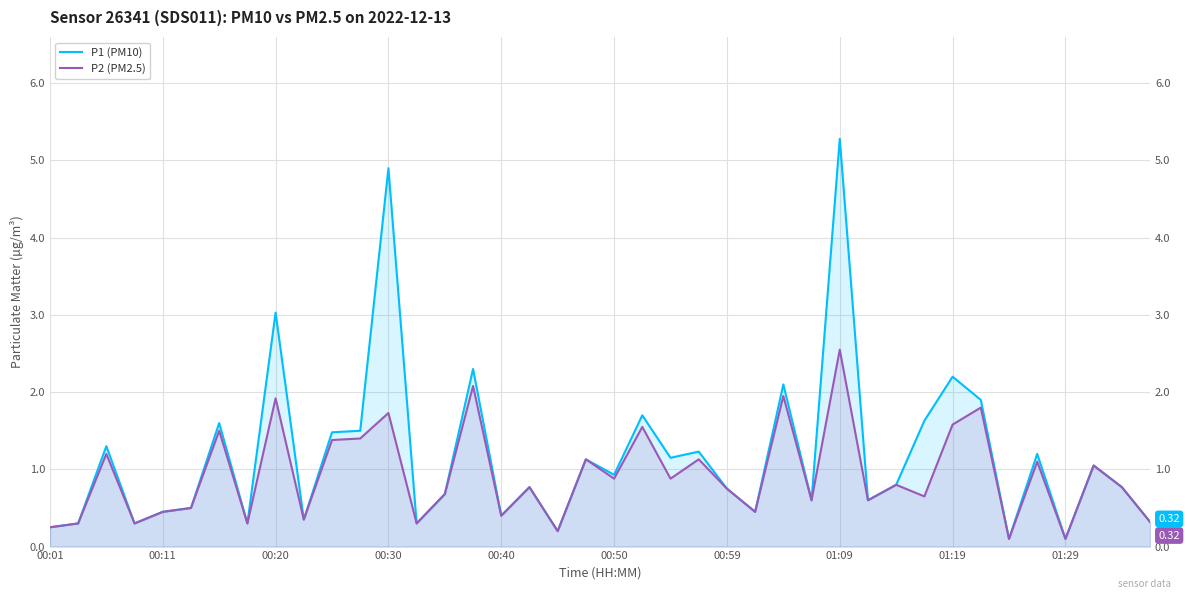

Which series has the largest range (max minus min)?

P1 (PM10)